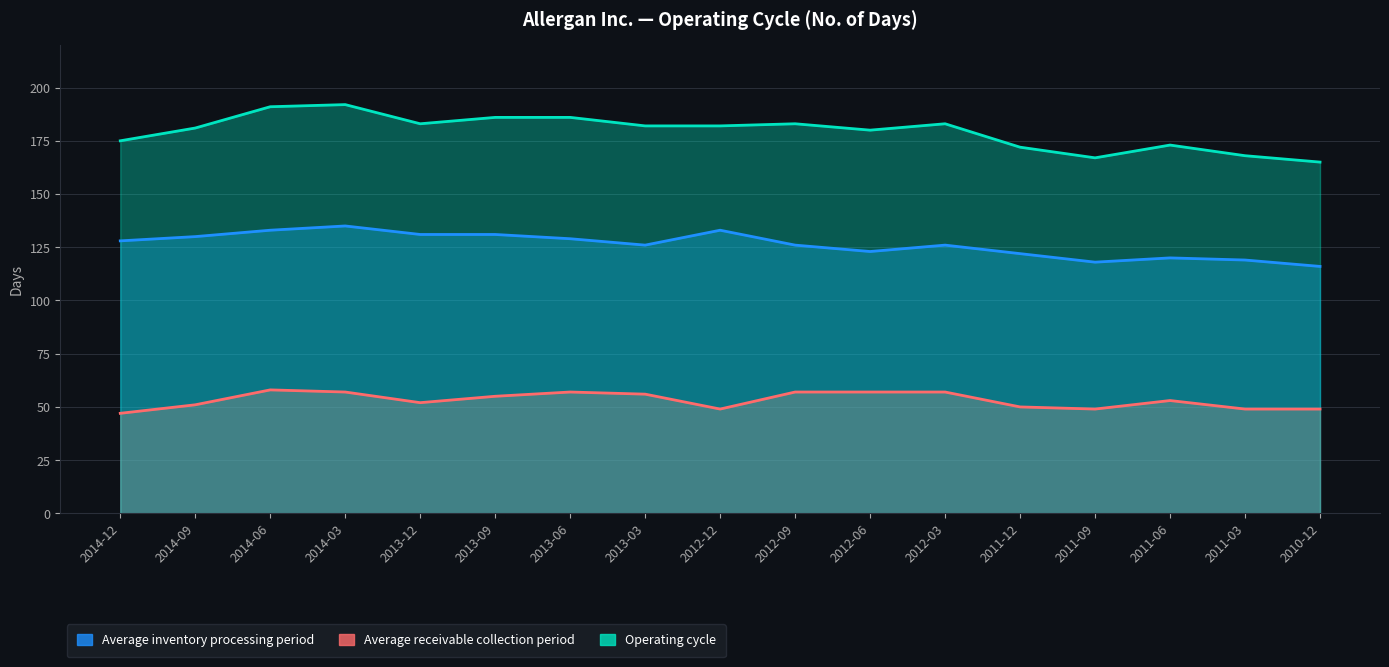

What is the total value across all series at 2011-03?

336